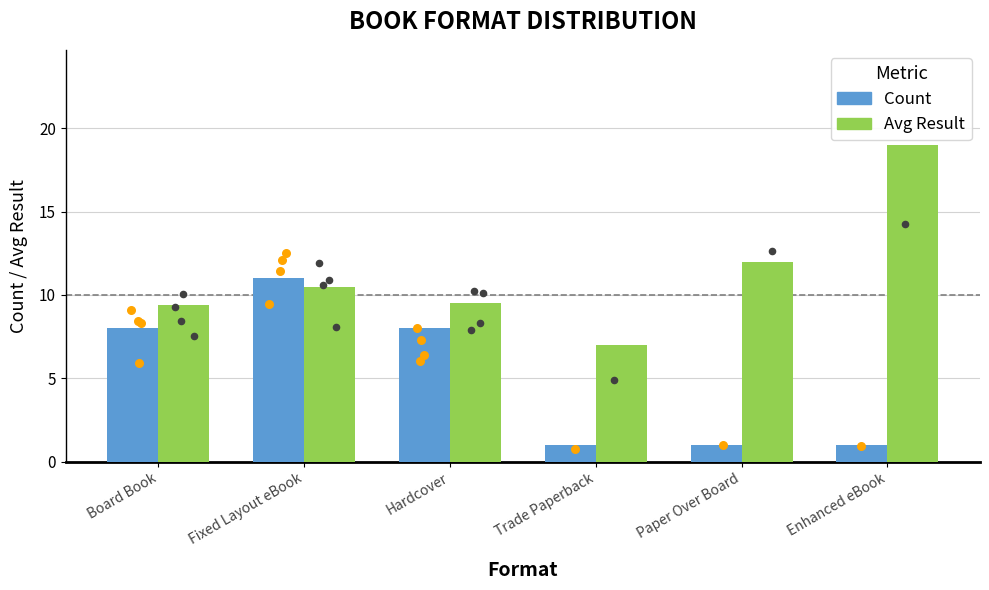

Which series contains the highest Y value?

Avg Result